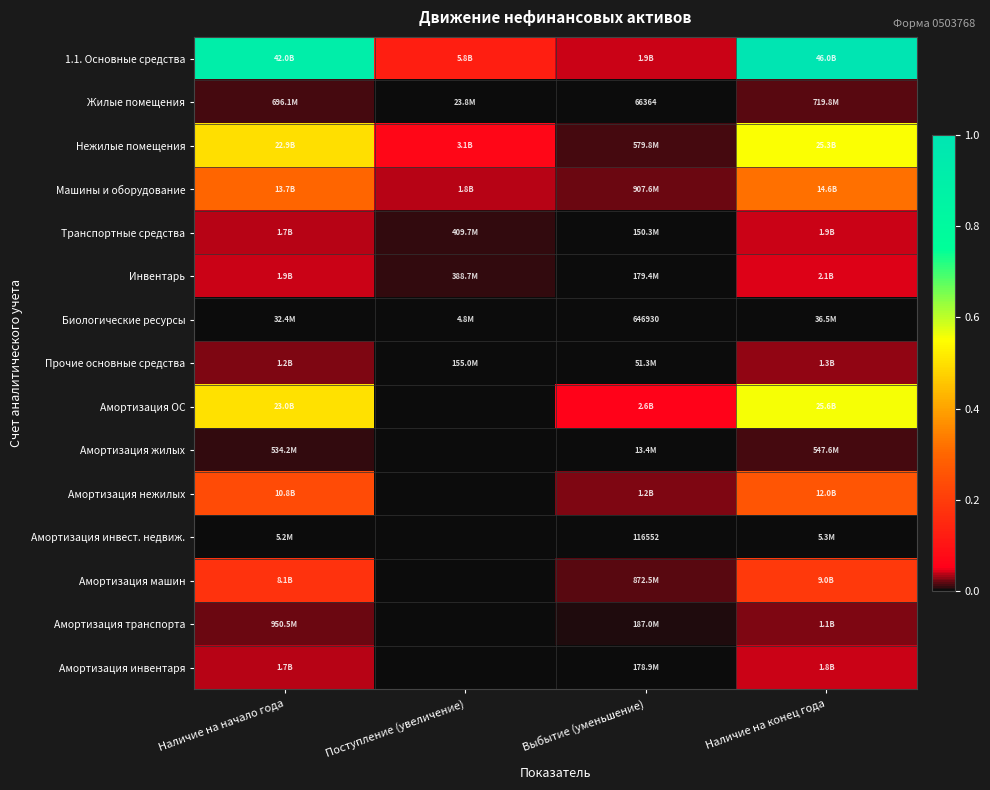

How many categories are shown in the chart?

4